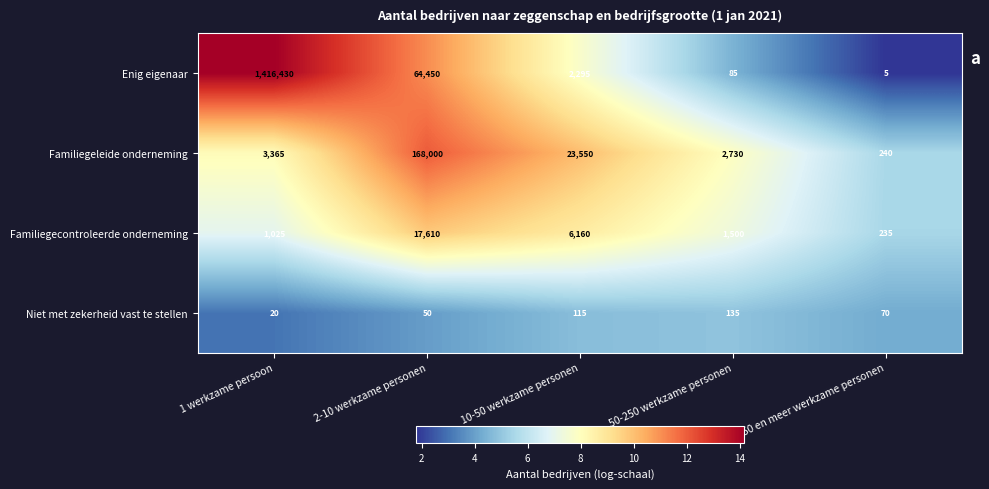

Which series changed the most between 10-50 werkzame personen and 250 en meer werkzame personen?

Familiegeleide onderneming